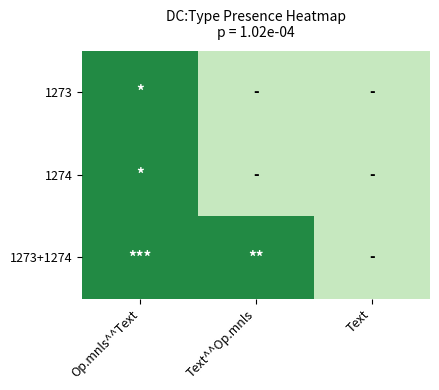

Between Text^^Op.mnls and Op.mnls^^Text, which is larger?

Op.mnls^^Text